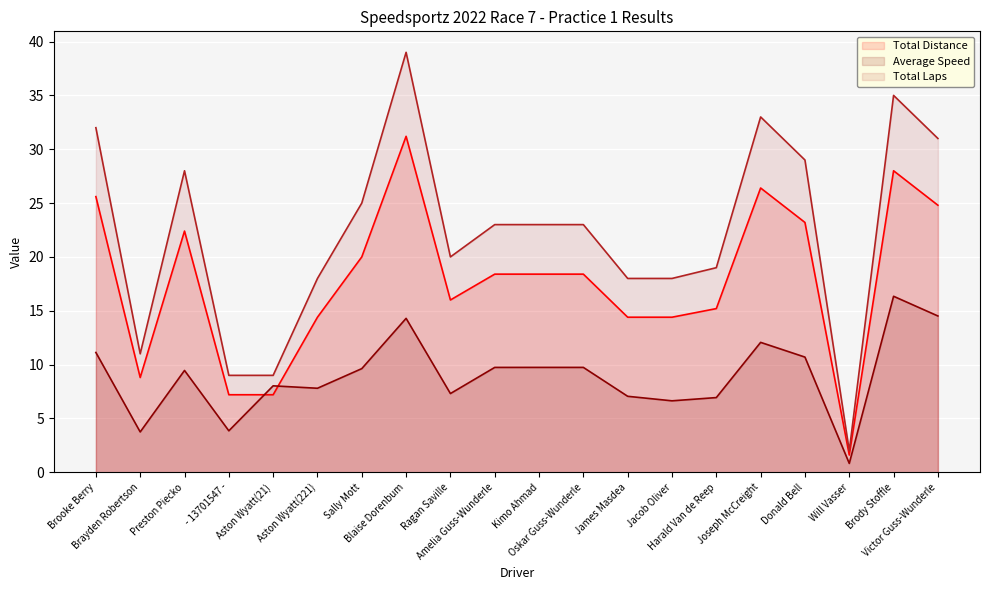

How many lines are shown in the chart?

3